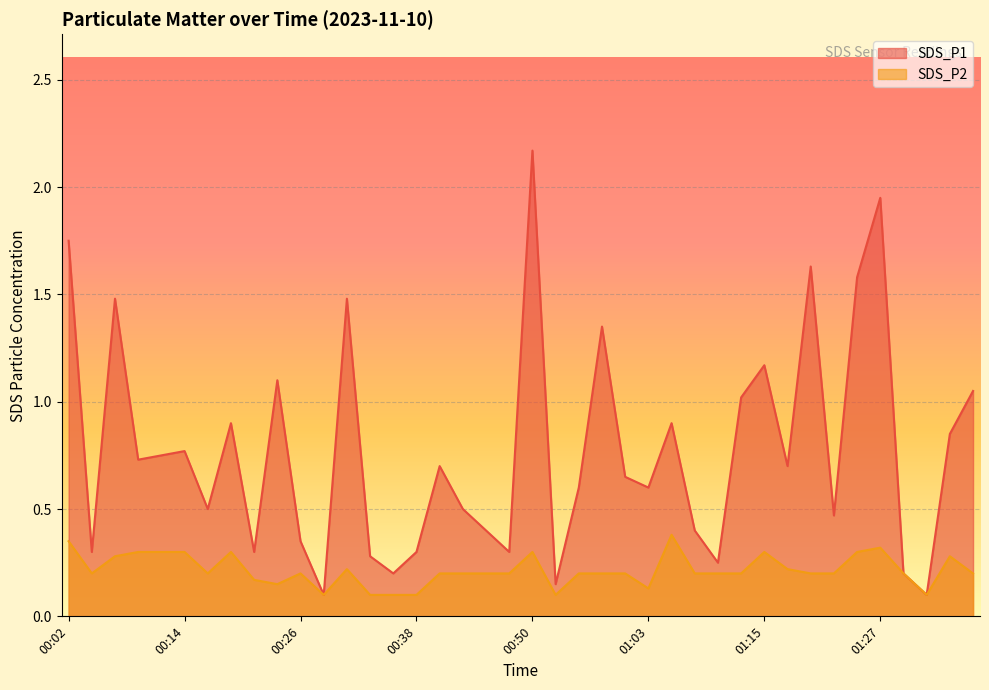

Which series has the largest total across all categories?

SDS_P1